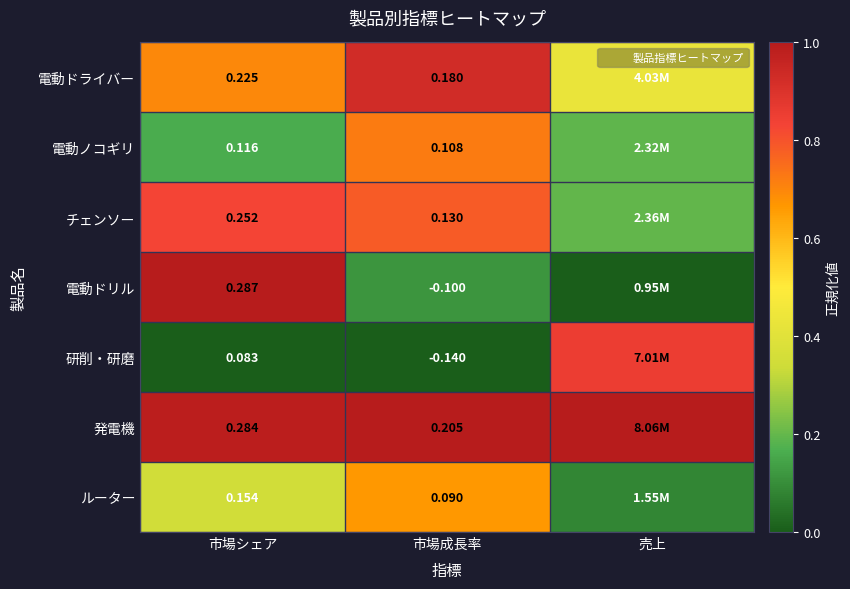

Between 市場成長率 and 売上, which series saw the biggest shift?

研削・研磨